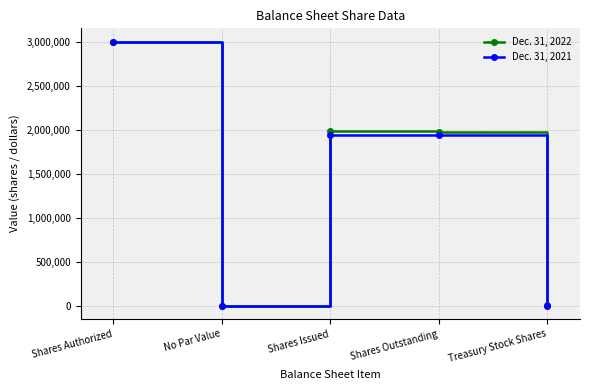

What are all the series names shown in the legend?

Dec. 31, 2022, Dec. 31, 2021